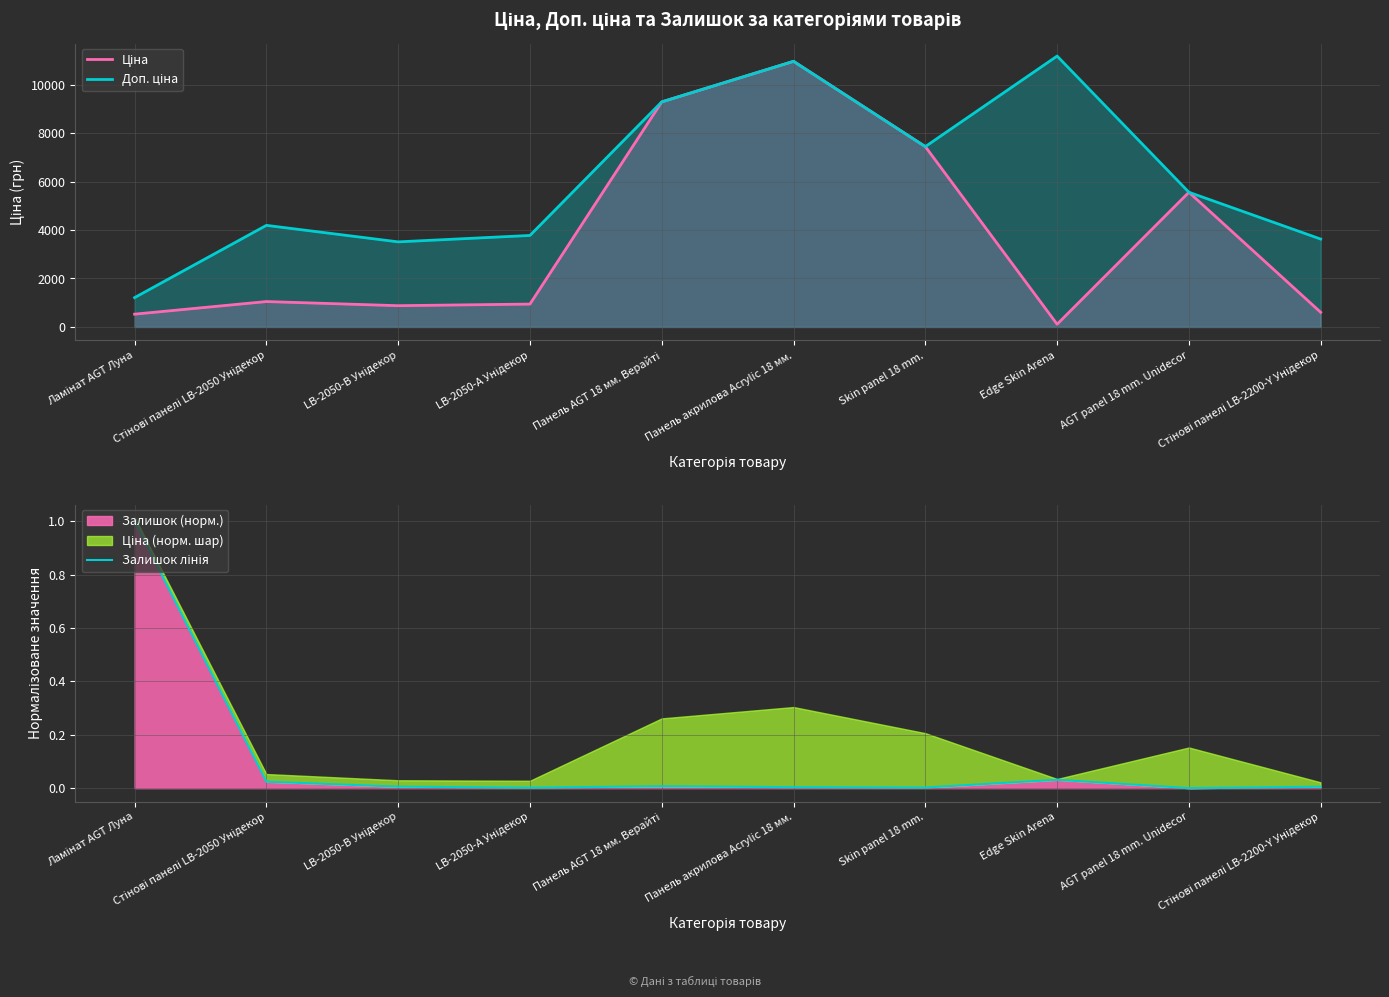

True or false: Залишок лінія has more than 2 interior local peaks.

False